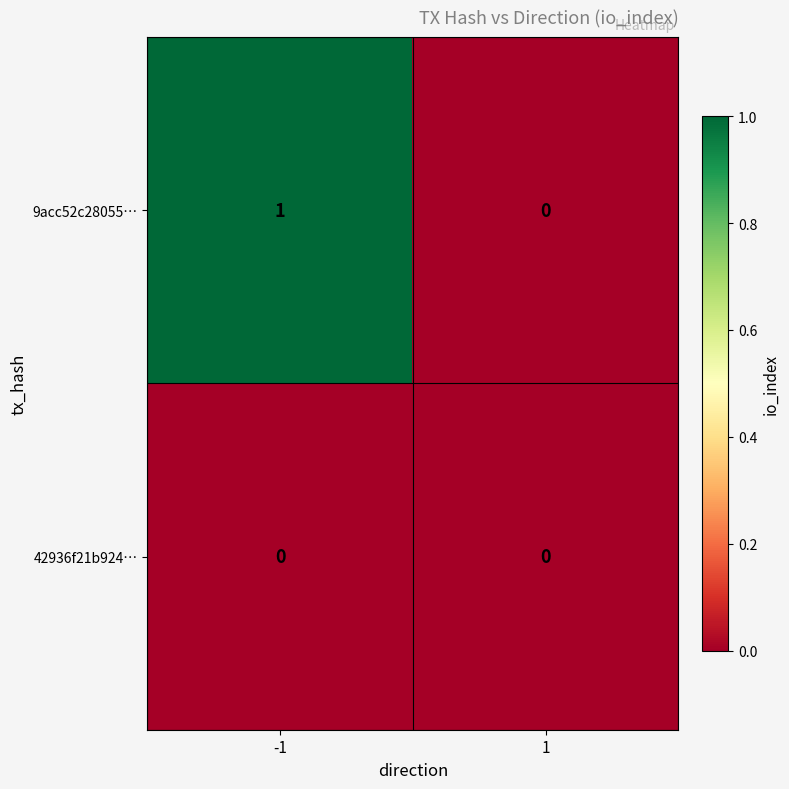

Rank the series by their maximum value, from lowest to highest.

42936f21b924…, 9acc52c28055…